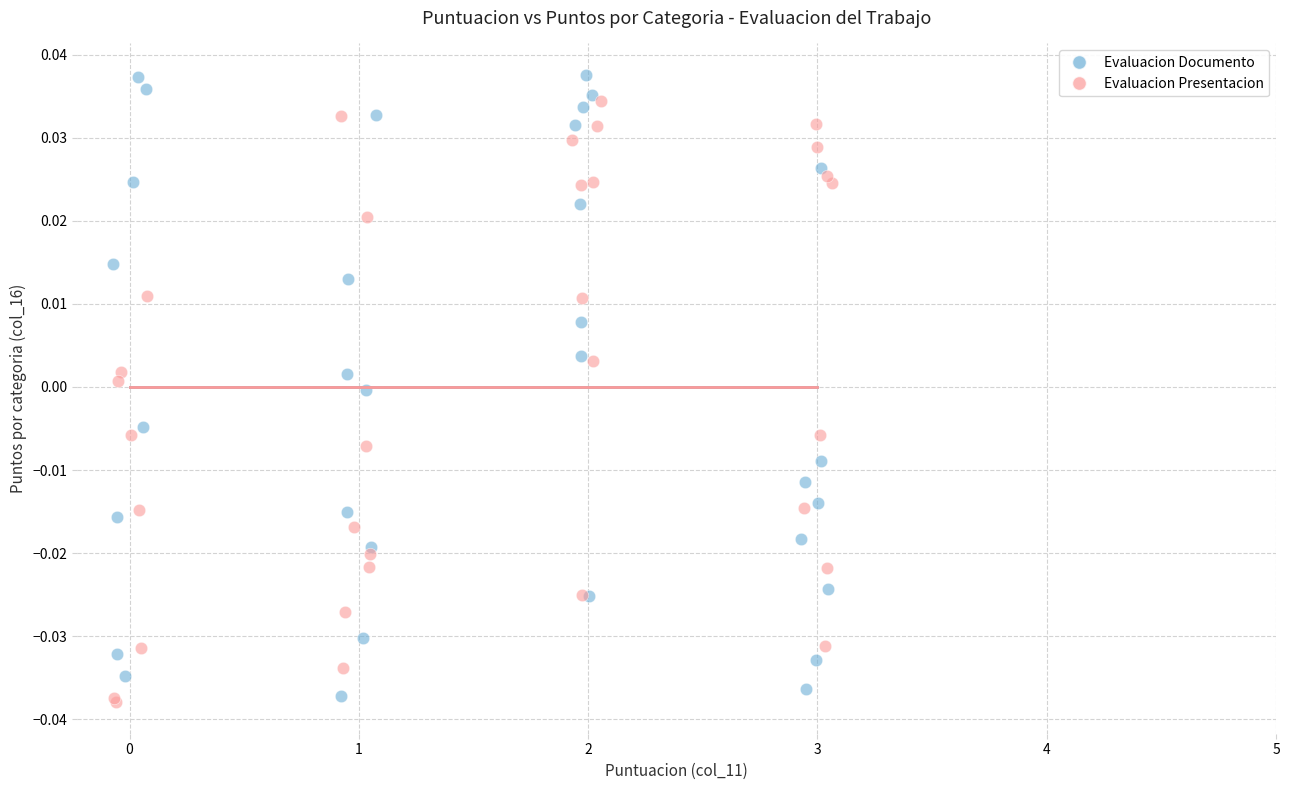

Which series contains the lowest Y value?

Evaluacion Presentacion